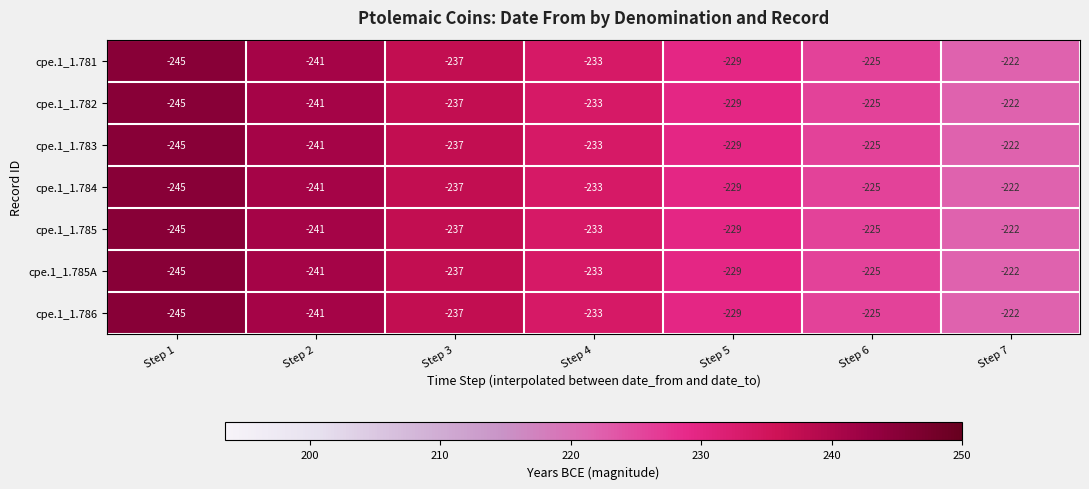

How many data points does each series have?

7